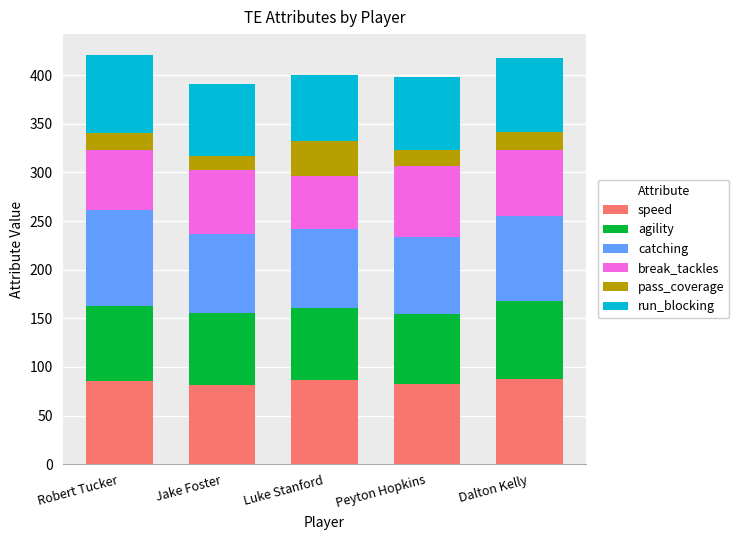

What is the sum of the speed values at Luke Stanford and Peyton Hopkins?

170